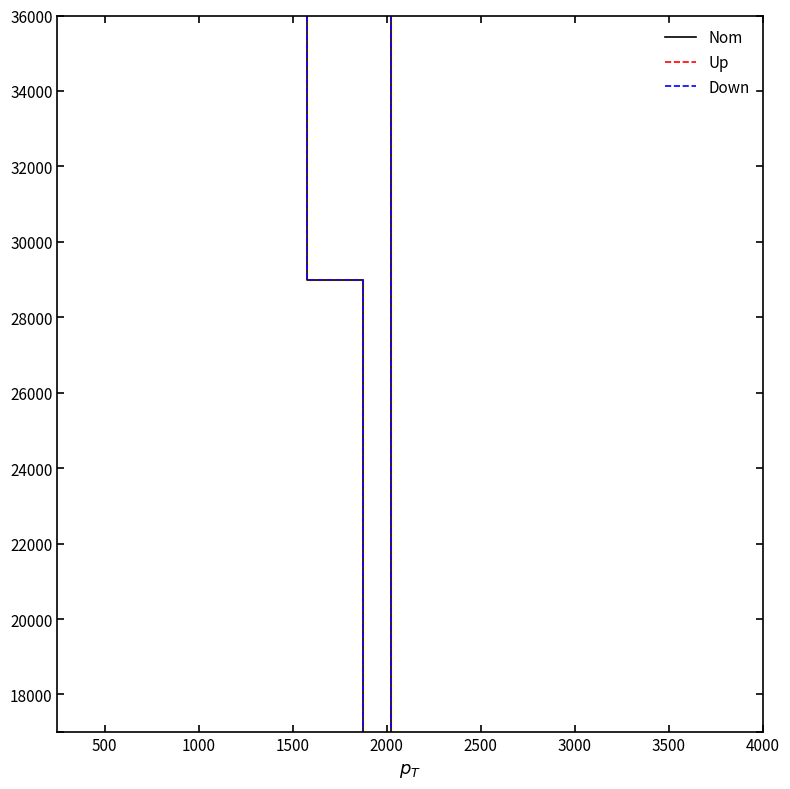

Count the number of categories in the chart.

15